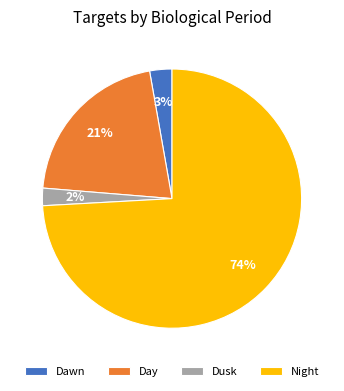

To the nearest percent, what is the difference between the Day and Dusk slice percentages?

19%